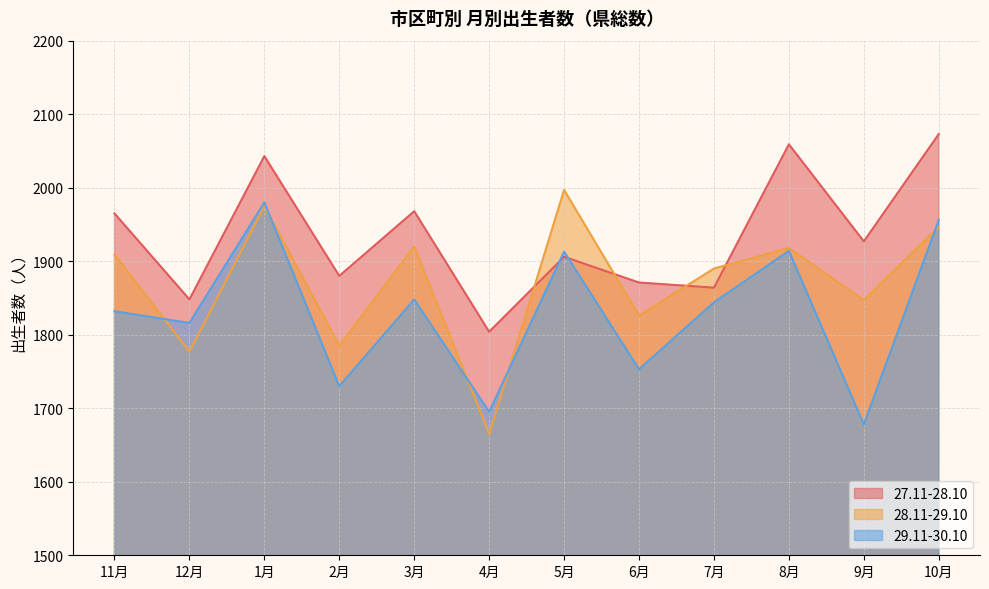

How many lines are shown in the chart?

3